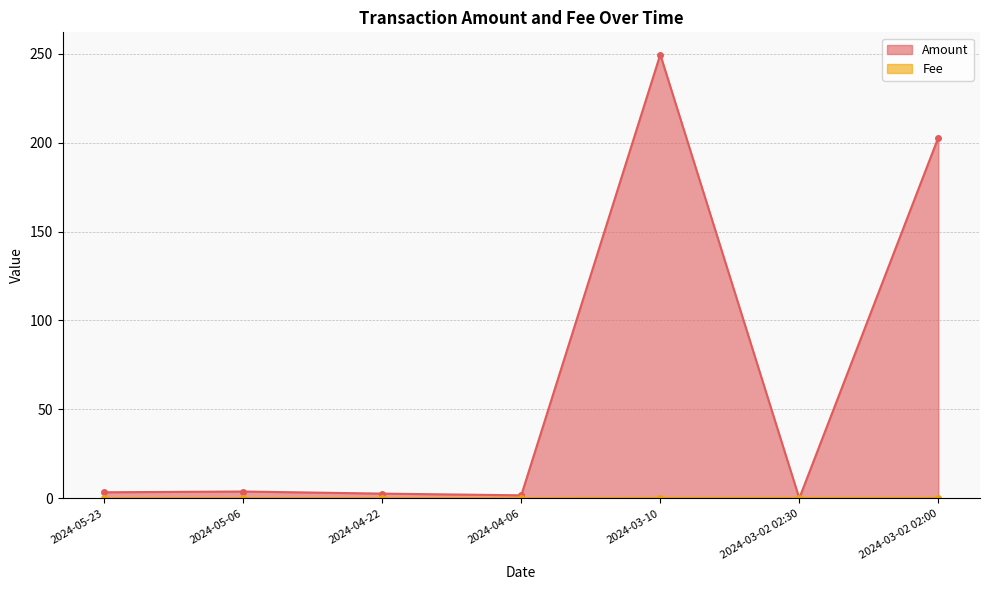

What is the difference between the second highest and second lowest values in the Fee series?

0.2